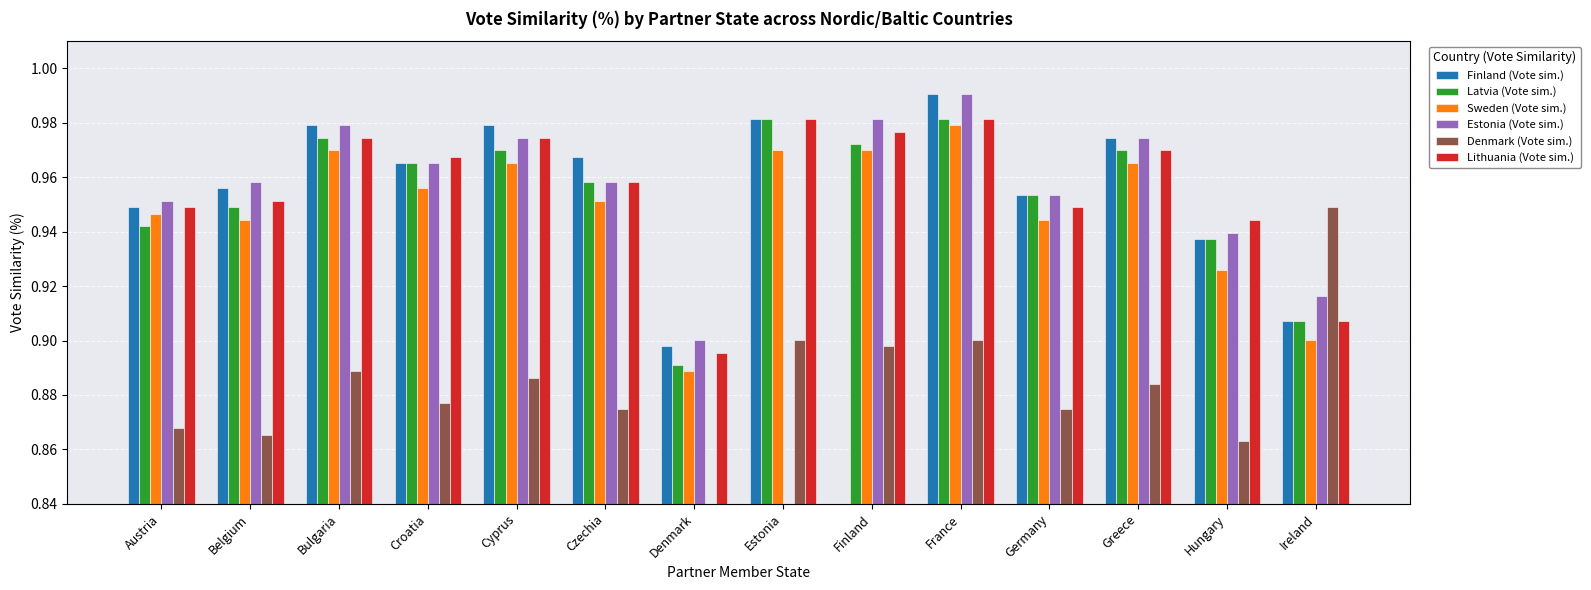

What are all the series names shown in the legend?

Finland (Vote sim.), Latvia (Vote sim.), Sweden (Vote sim.), Estonia (Vote sim.), Denmark (Vote sim.), Lithuania (Vote sim.)